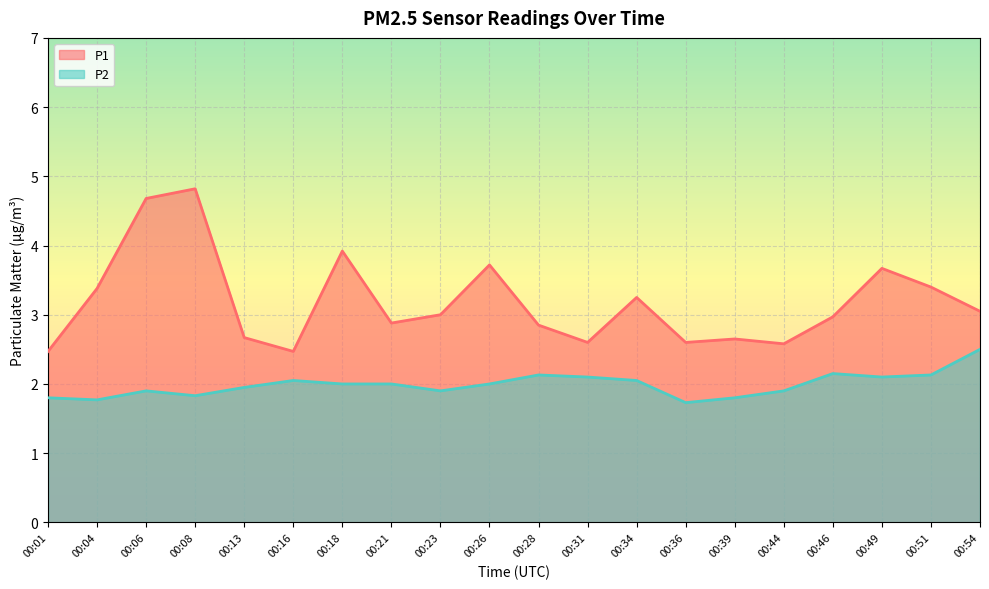

List the series in order of their overall mean, highest first.

P1, P2